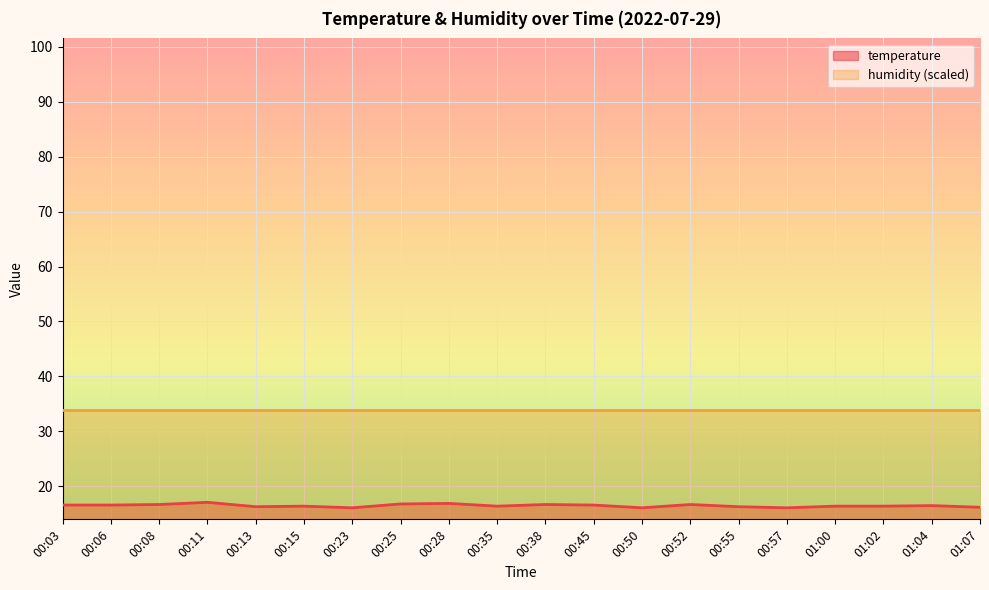

How many interior local valleys (lower than both neighbors) does the data have?

5